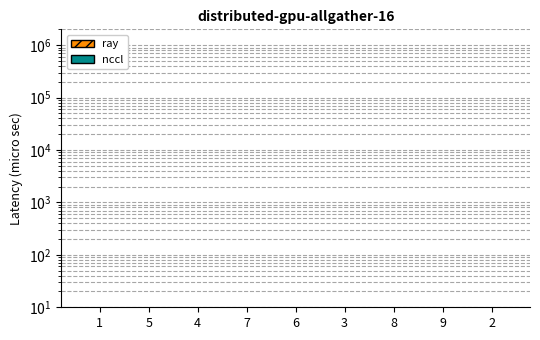

What is the minimum value shown in the chart?

1